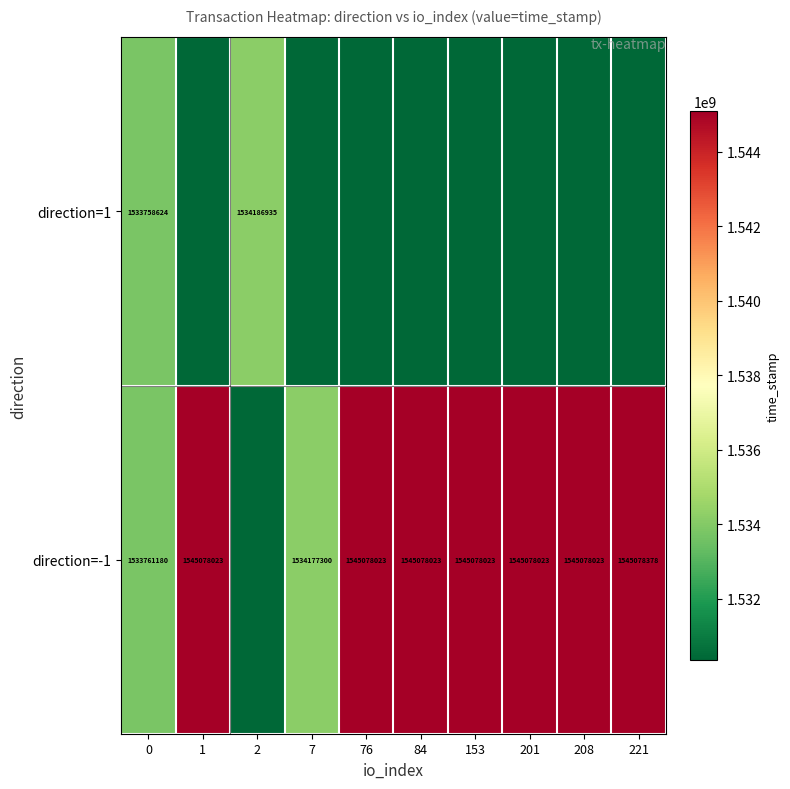

What is the total value across all series at 201?

3075440720.8